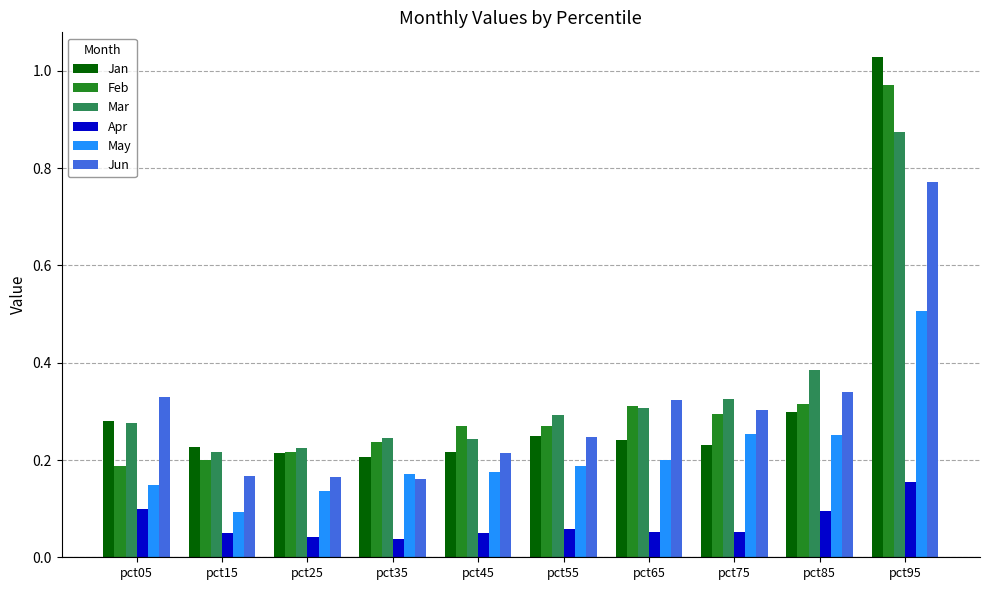

Which category has the highest value across all series?

pct95